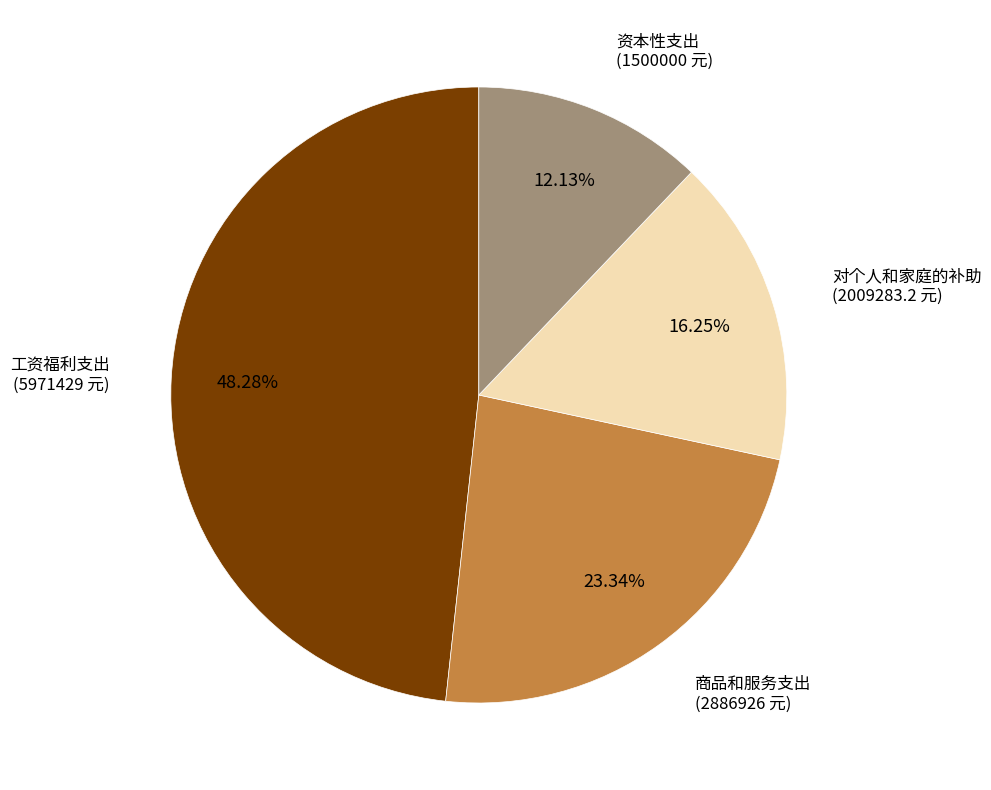

To the nearest percent, what is the difference between the largest and smallest slice percentages?

36%